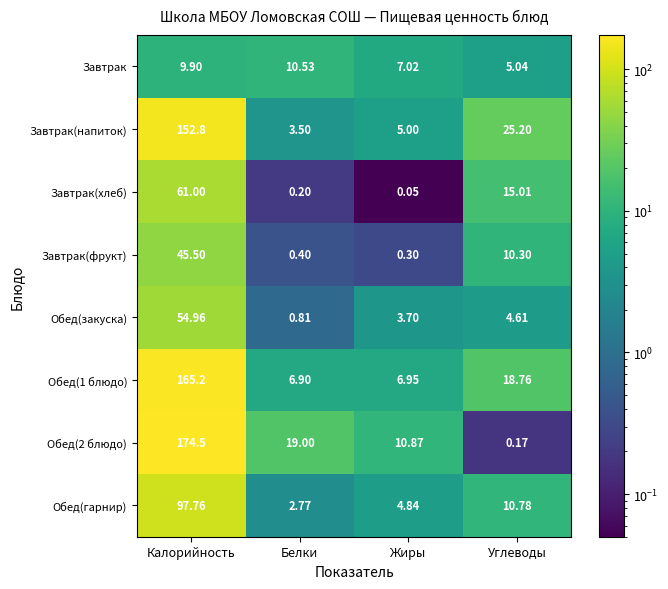

Which label corresponds to the largest value in the chart?

Калорийность